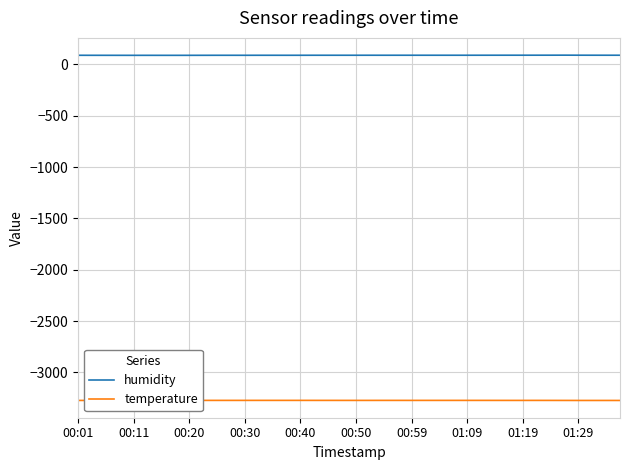

True or false: temperature and humidity cross at least once.

False